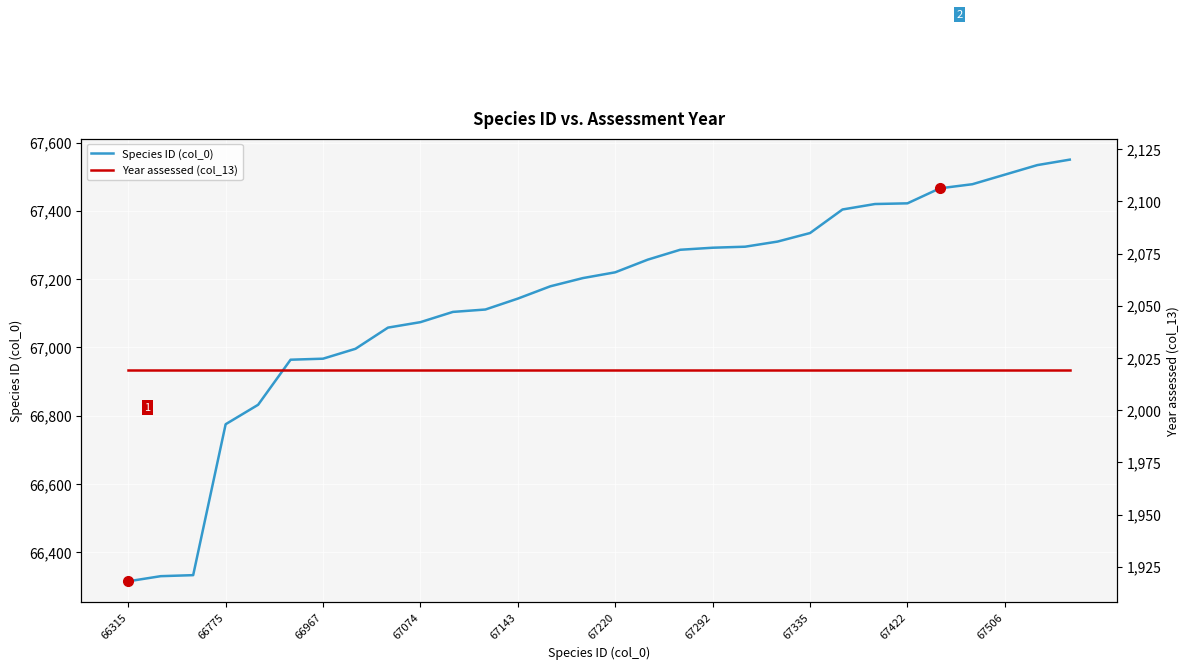

Which category has the lowest value across all series?

66315